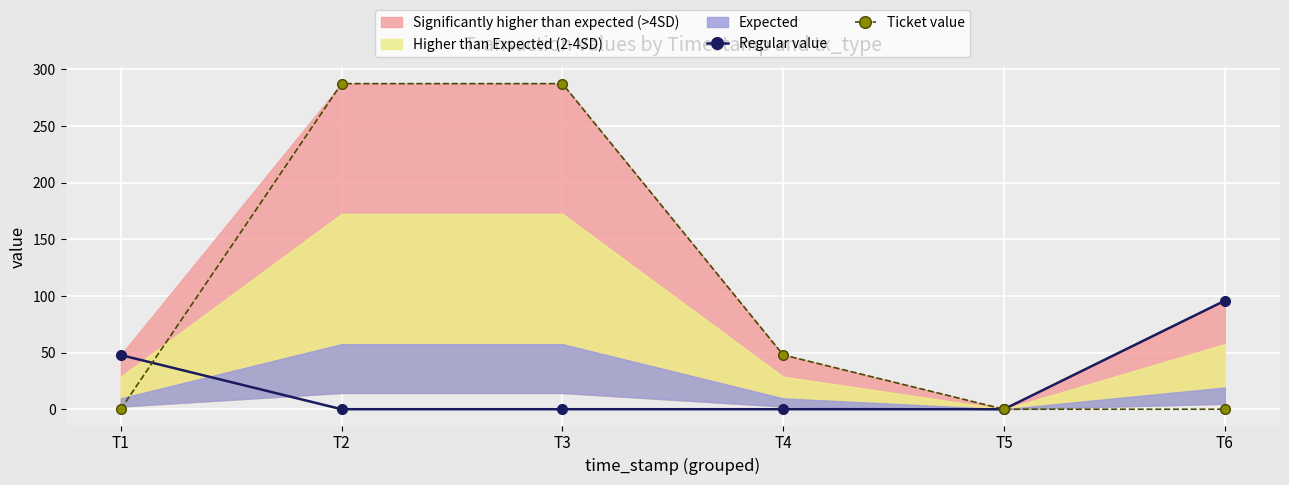

Where do Ticket value and Regular value first cross each other?

T1 and T2